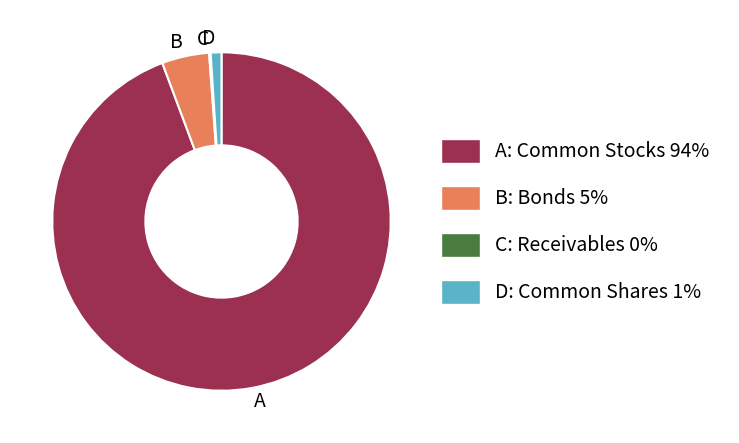

Which slice is the largest?

A